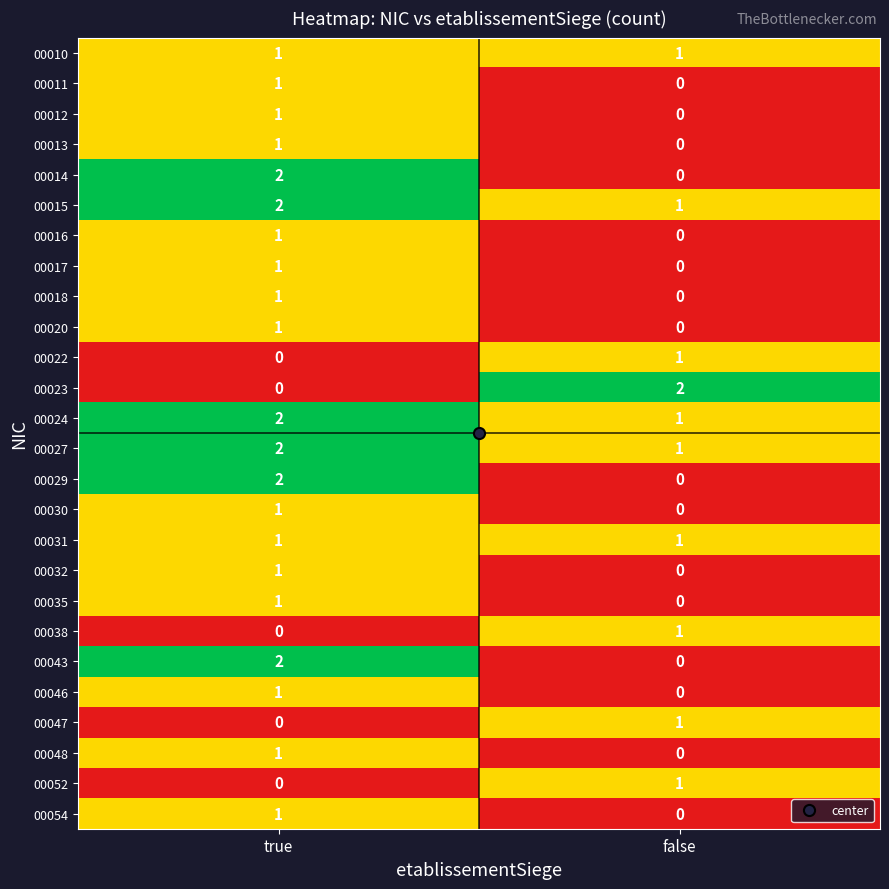

Rank the categories by 00038 value from lowest to highest.

true, false